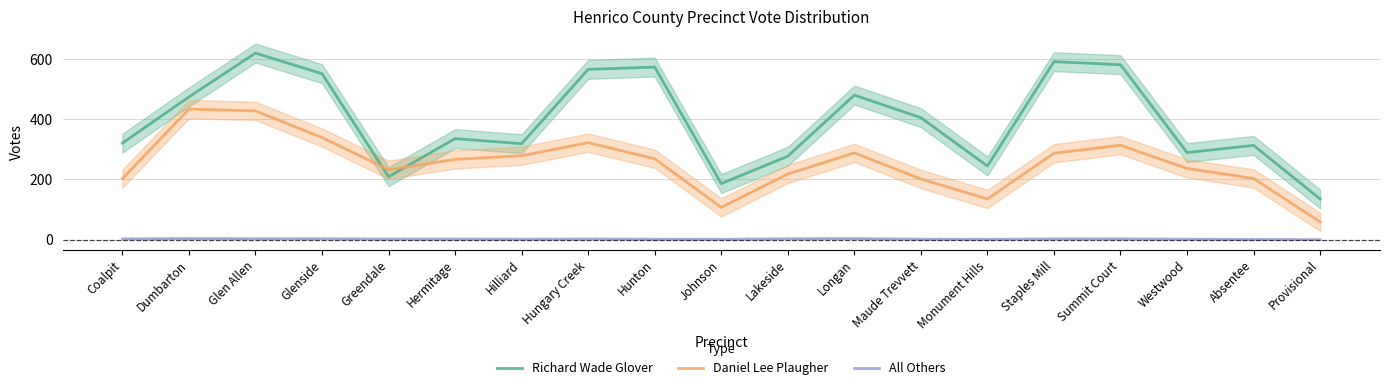

Which category has the lowest value across all series?

Provisional